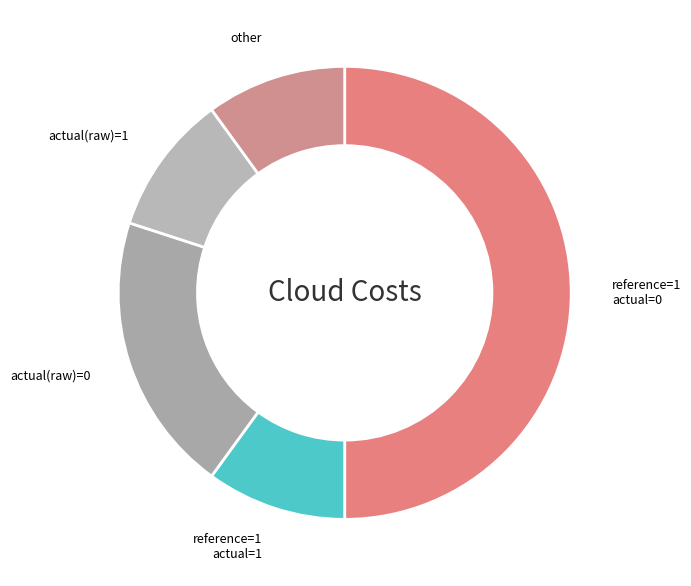

Count the number of slices in the pie.

5